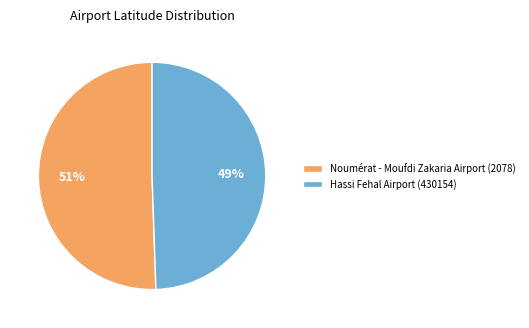

How many segments does this pie chart have?

2